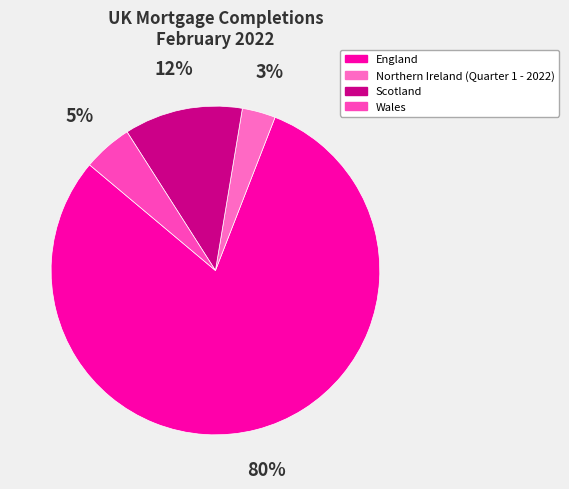

Which slice is the smallest?

Northern Ireland (Quarter 1 - 2022)